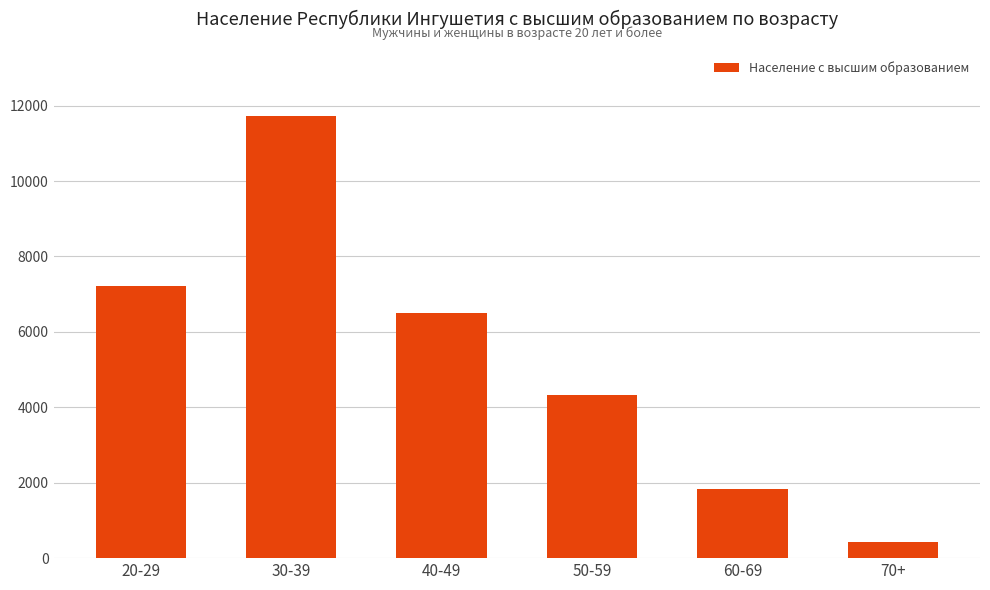

What is the difference between the maximum and second lowest values?

9873